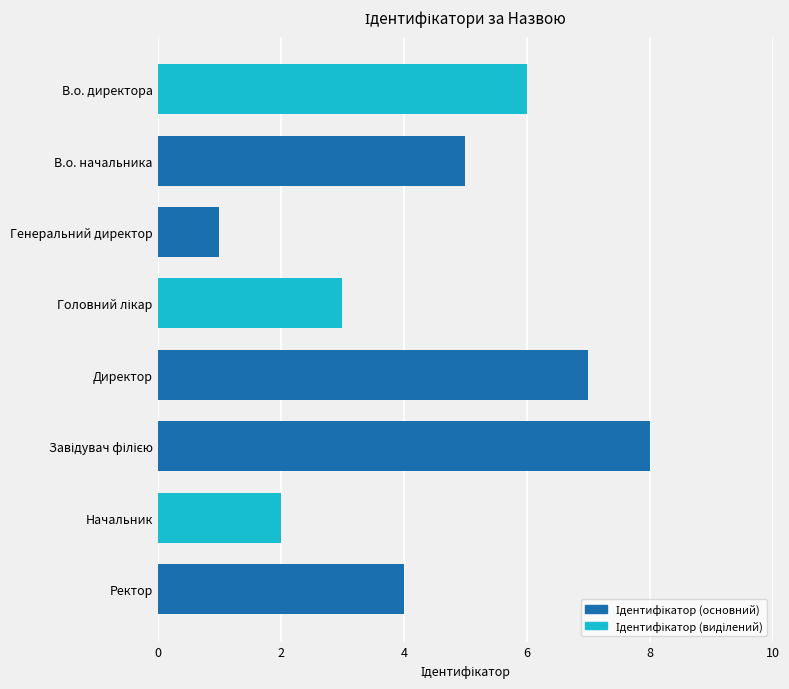

What is the ratio of the value at В.о. директора to the value at Начальник?

3.0